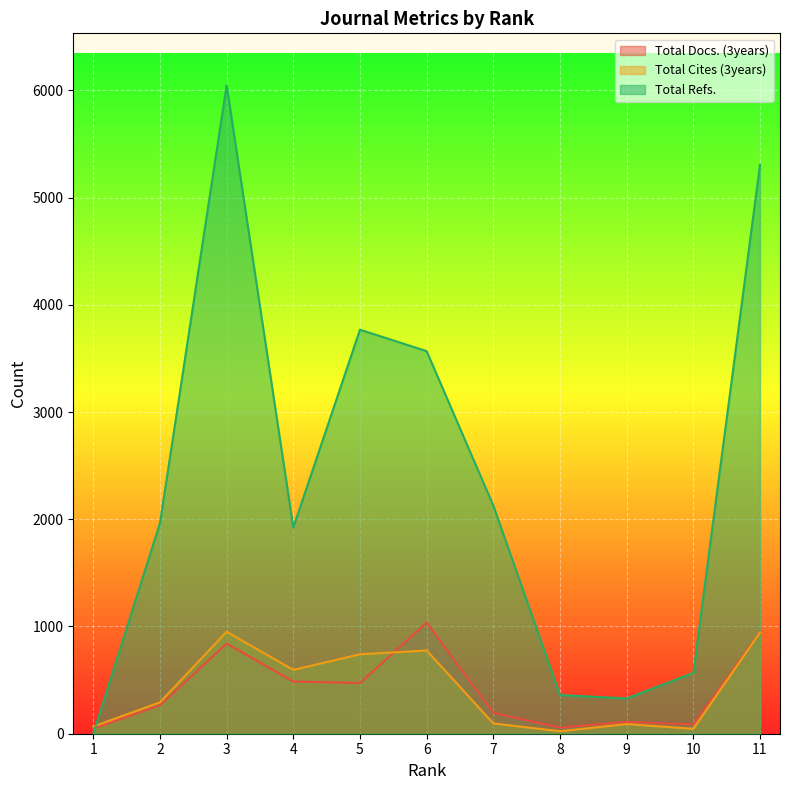

What is the sum of all Total Refs. values?

25962